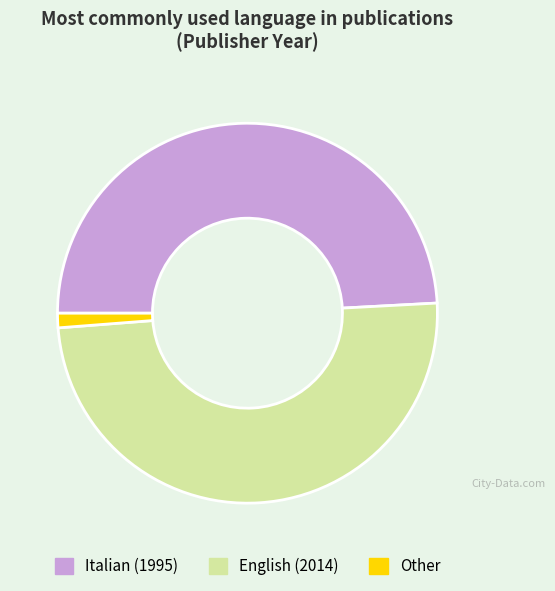

Is there a majority slice in this chart?

No